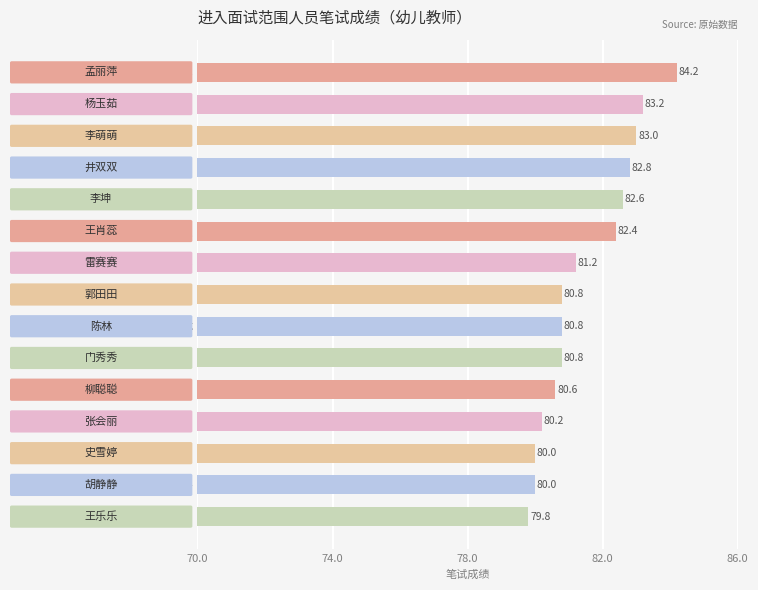

Where does the data first go above 10?

孟丽萍